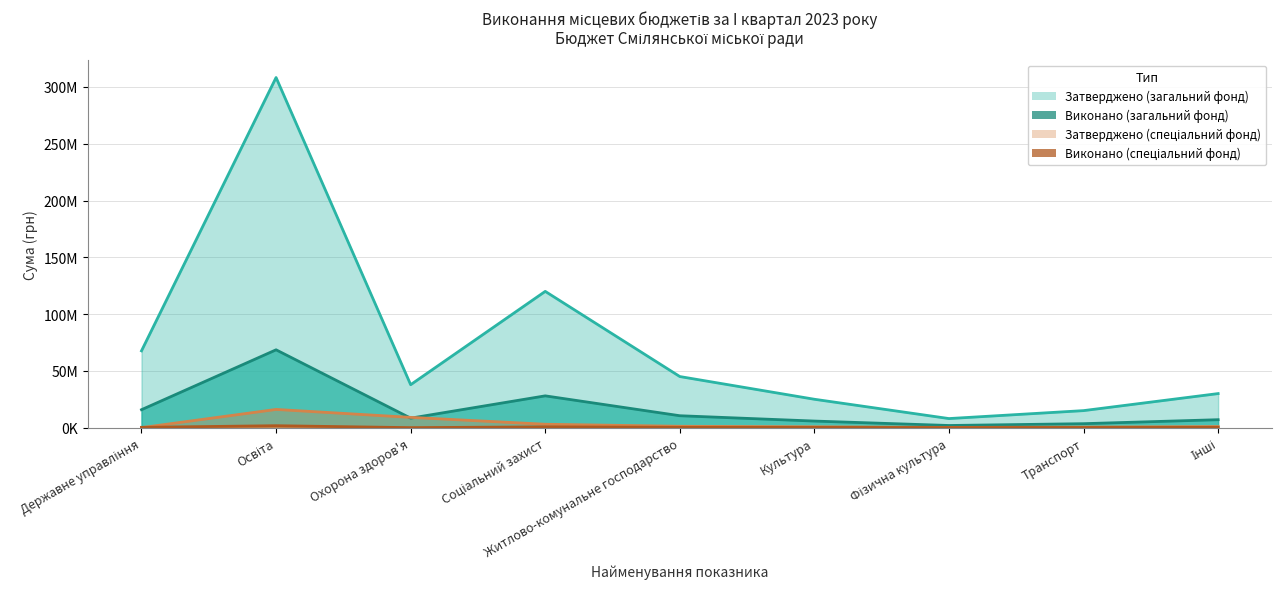

List the series in order of their peak value, highest first.

Затверджено (загальний фонд), Виконано (загальний фонд), Затверджено (спеціальний фонд), Виконано (спеціальний фонд)